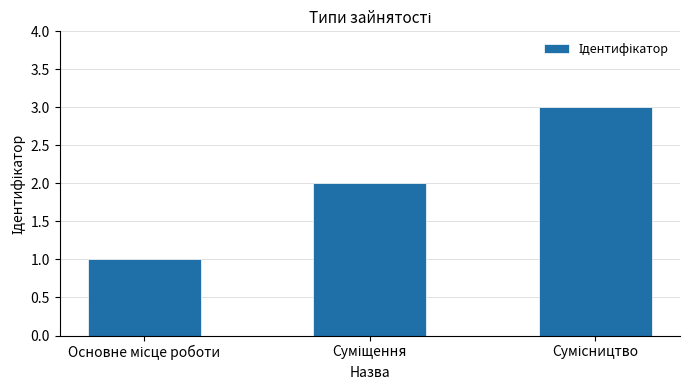

Does the chart contain any negative values?

No